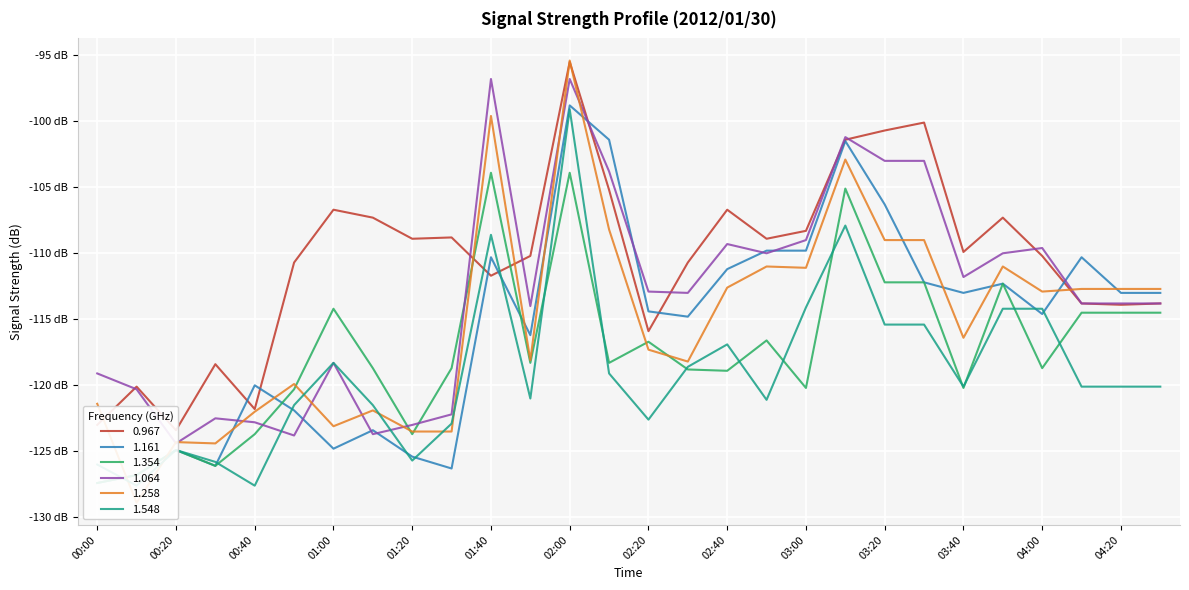

At which category is the sum across all series the highest?

02:00